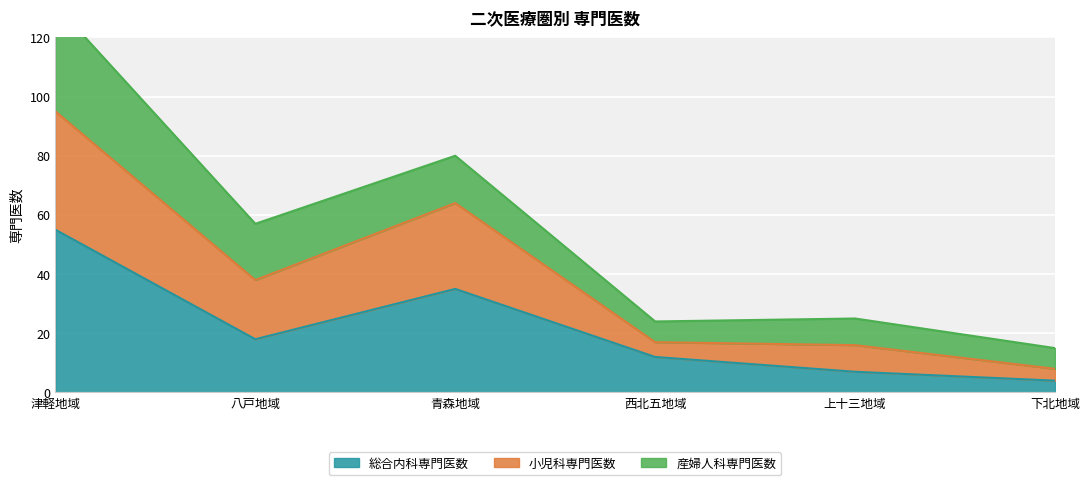

Does the chart display data point markers on the line(s)?

No